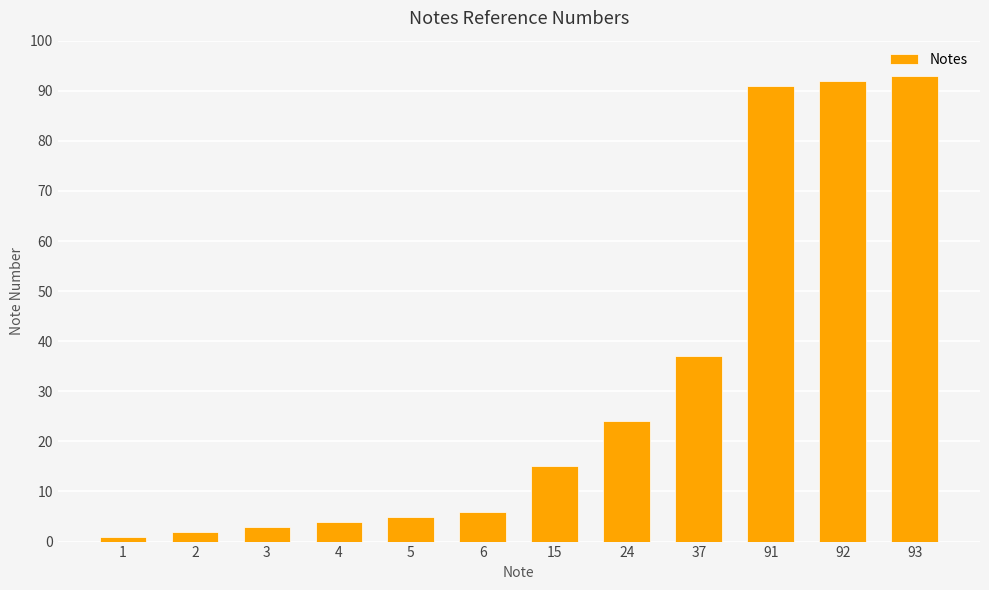

List the labels in order of value, smallest first.

1, 2, 3, 4, 5, 6, 15, 24, 37, 91, 92, 93